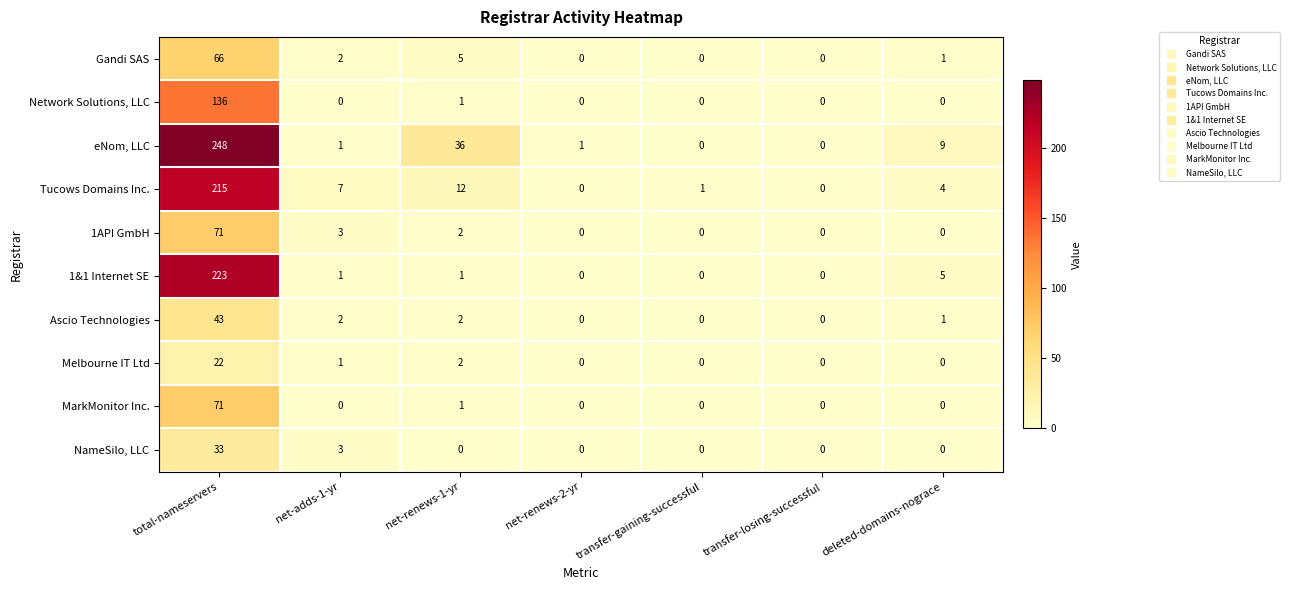

The NameSilo, LLC series shows -14 at transfer-losing-successful. True or false?

False